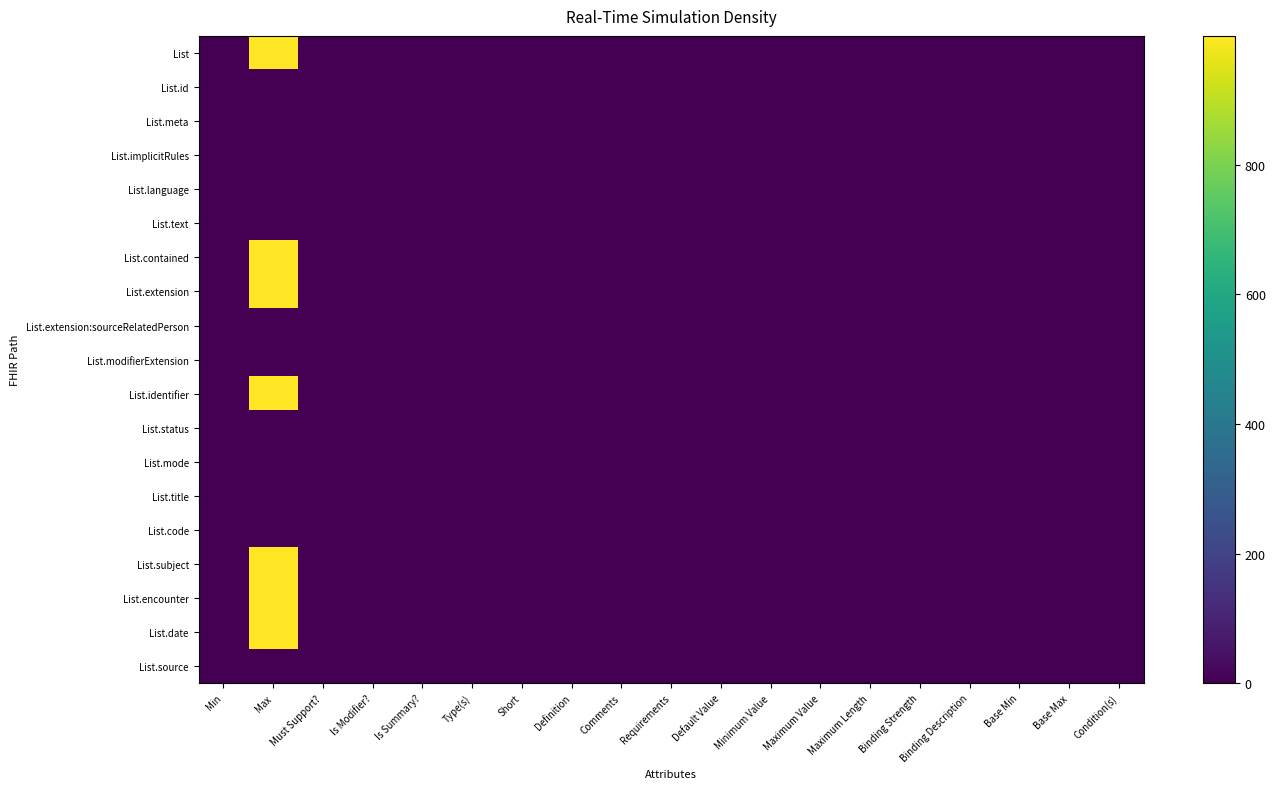

Count the number of categories in the chart.

19